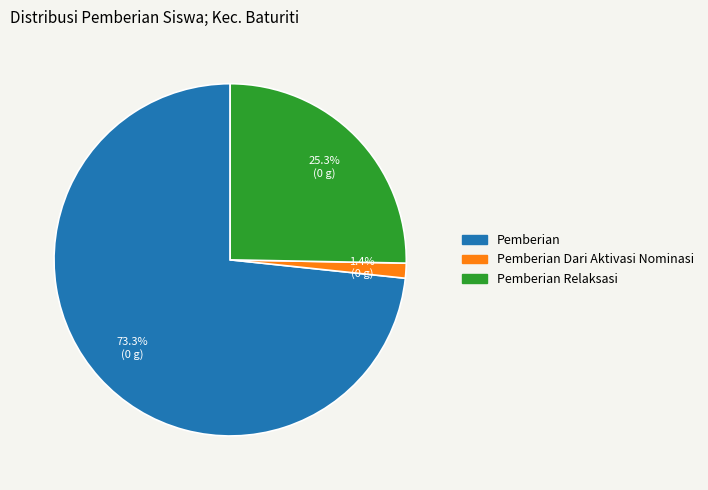

Is there a majority slice in this chart?

Yes